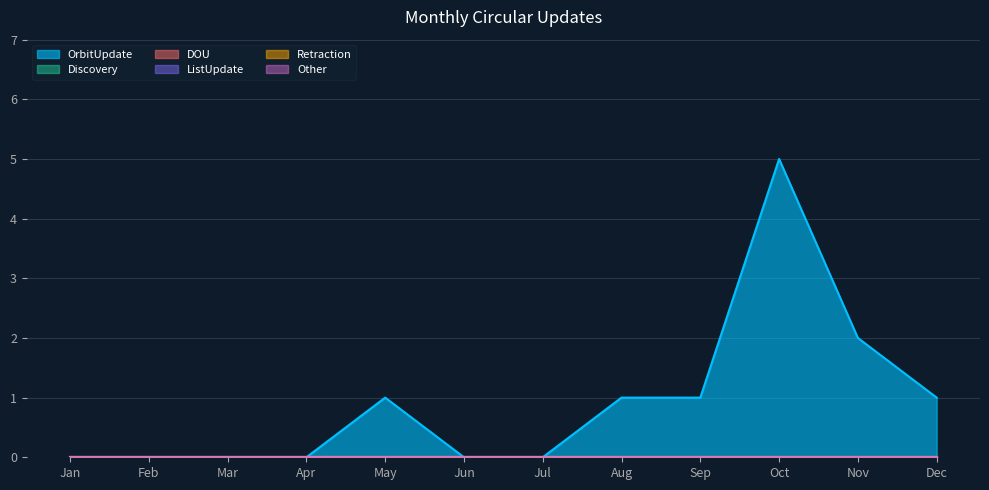

True or false: Discovery has more than 2 interior local peaks.

False